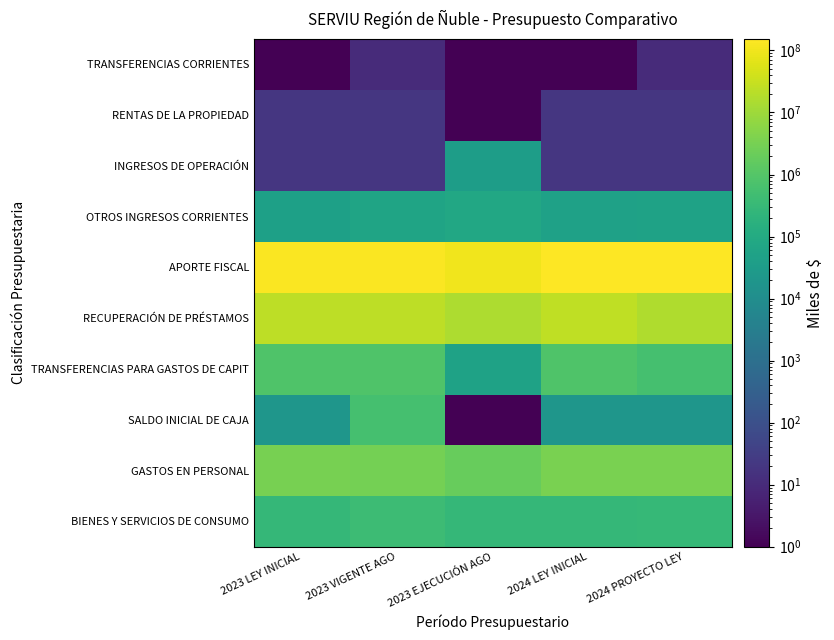

At which category is the sum across all series the highest?

2024 PROYECTO LEY